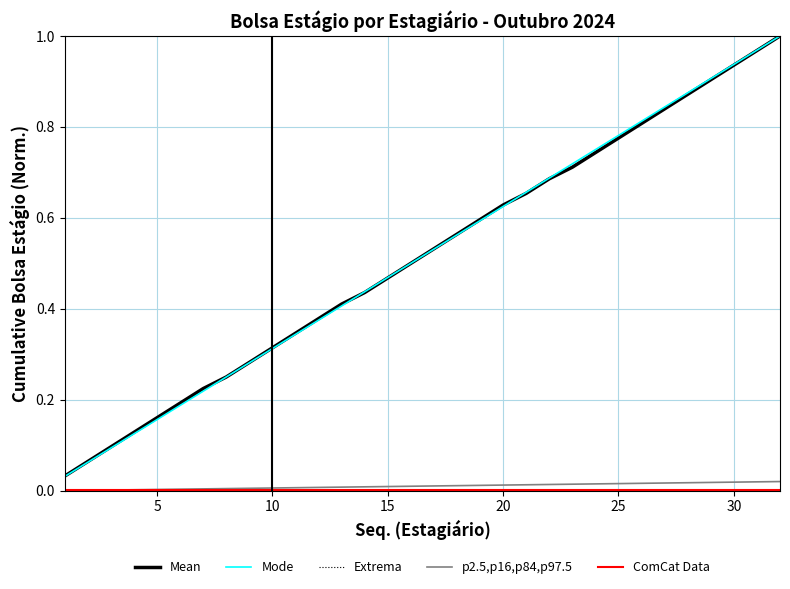

Which series has the largest range (max minus min)?

Mode